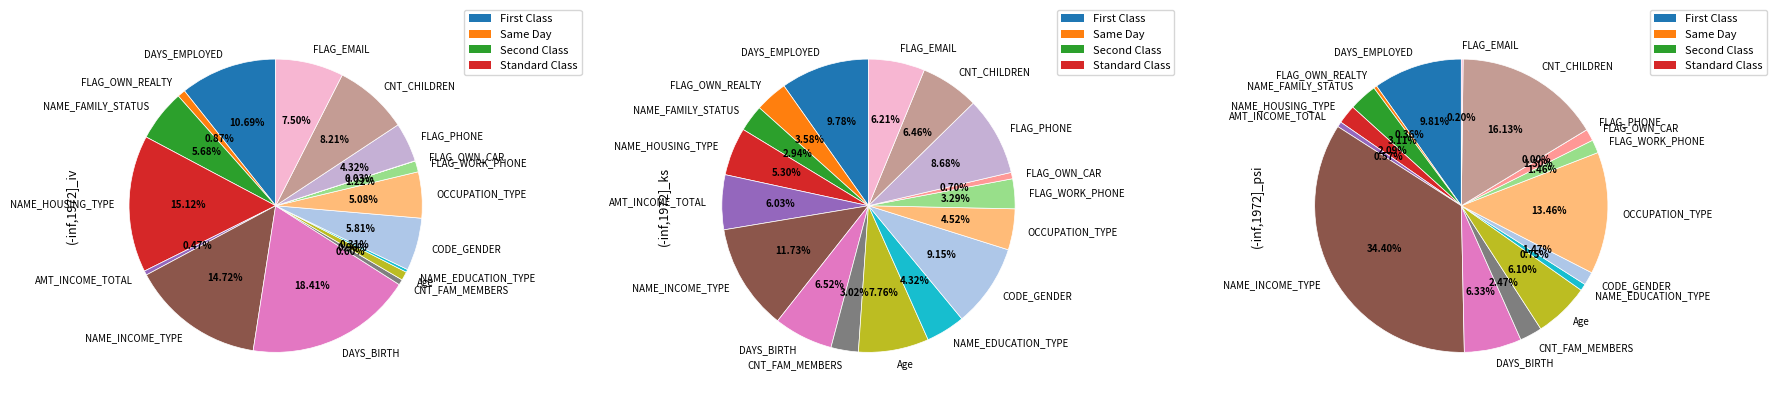

How many segments does this pie chart have?

17